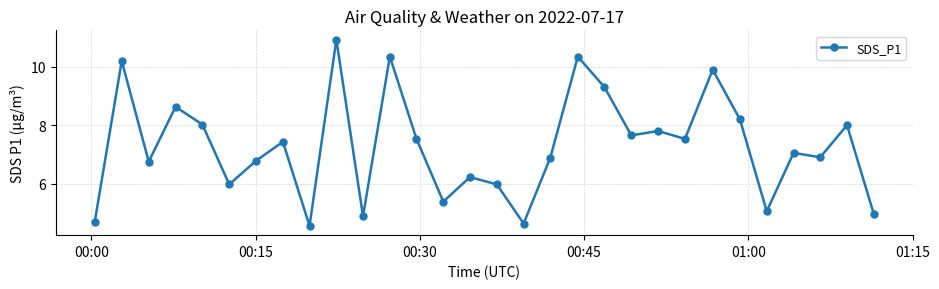

How many data points does each series have?

30